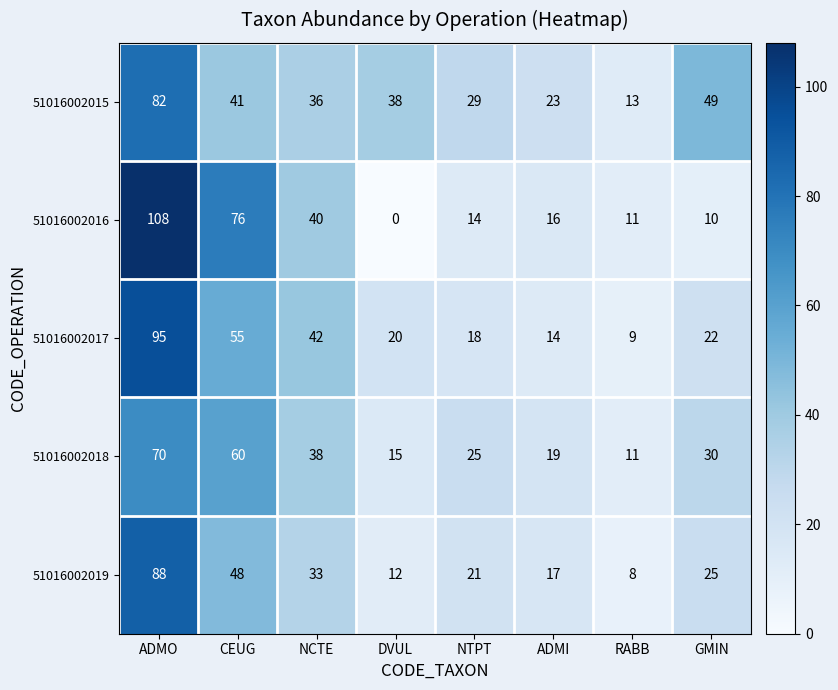

At which label does 51016002019 first exceed 25?

ADMO